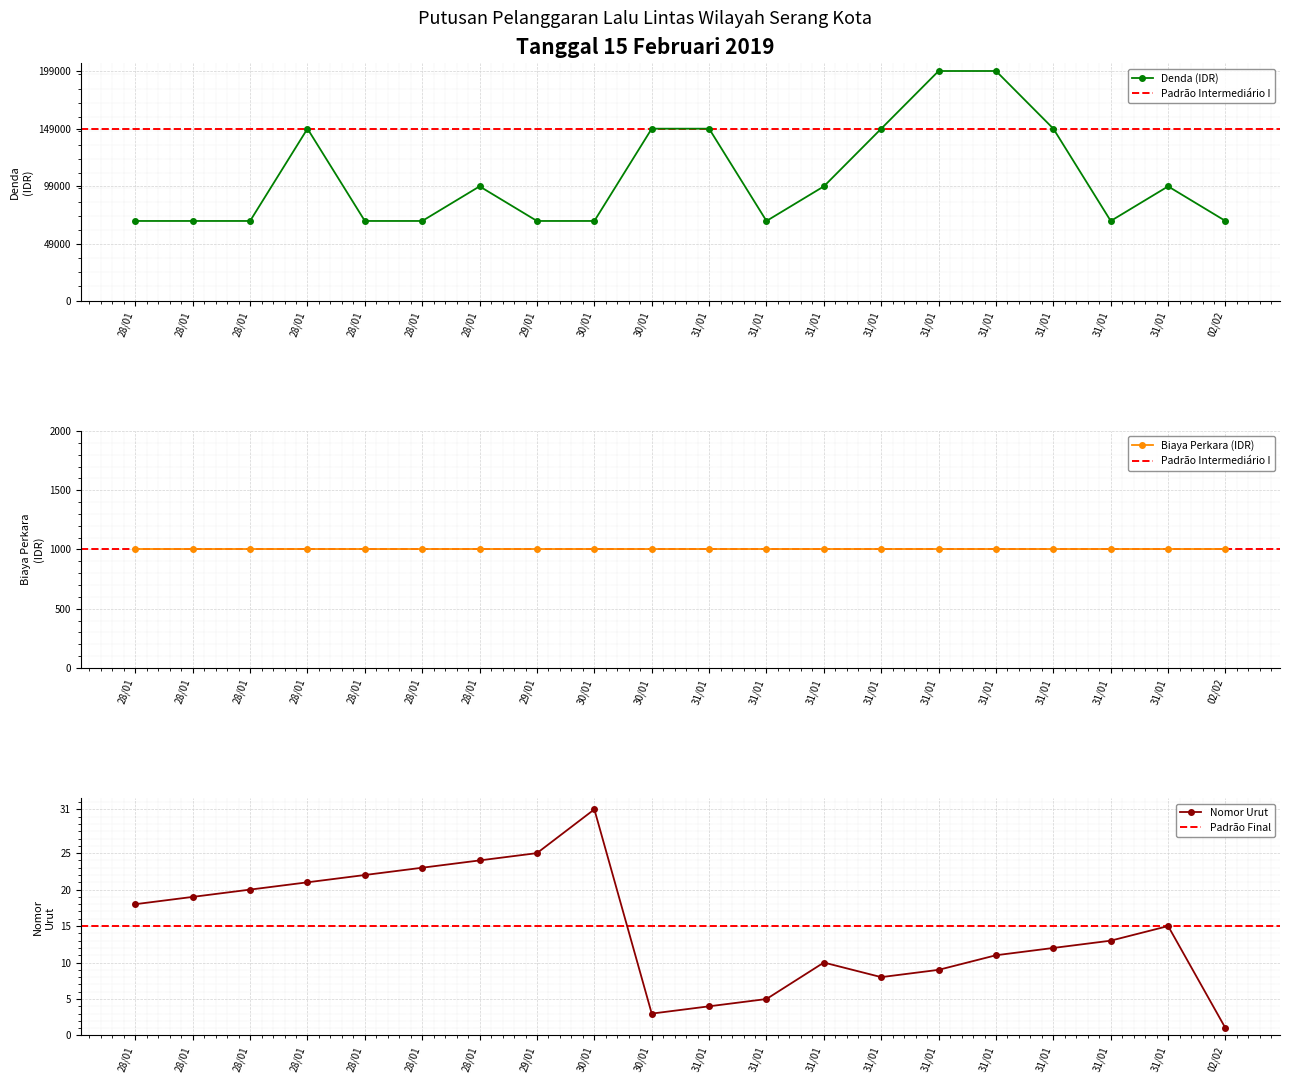

What is the lowest value of the Nomor Urut series?

1